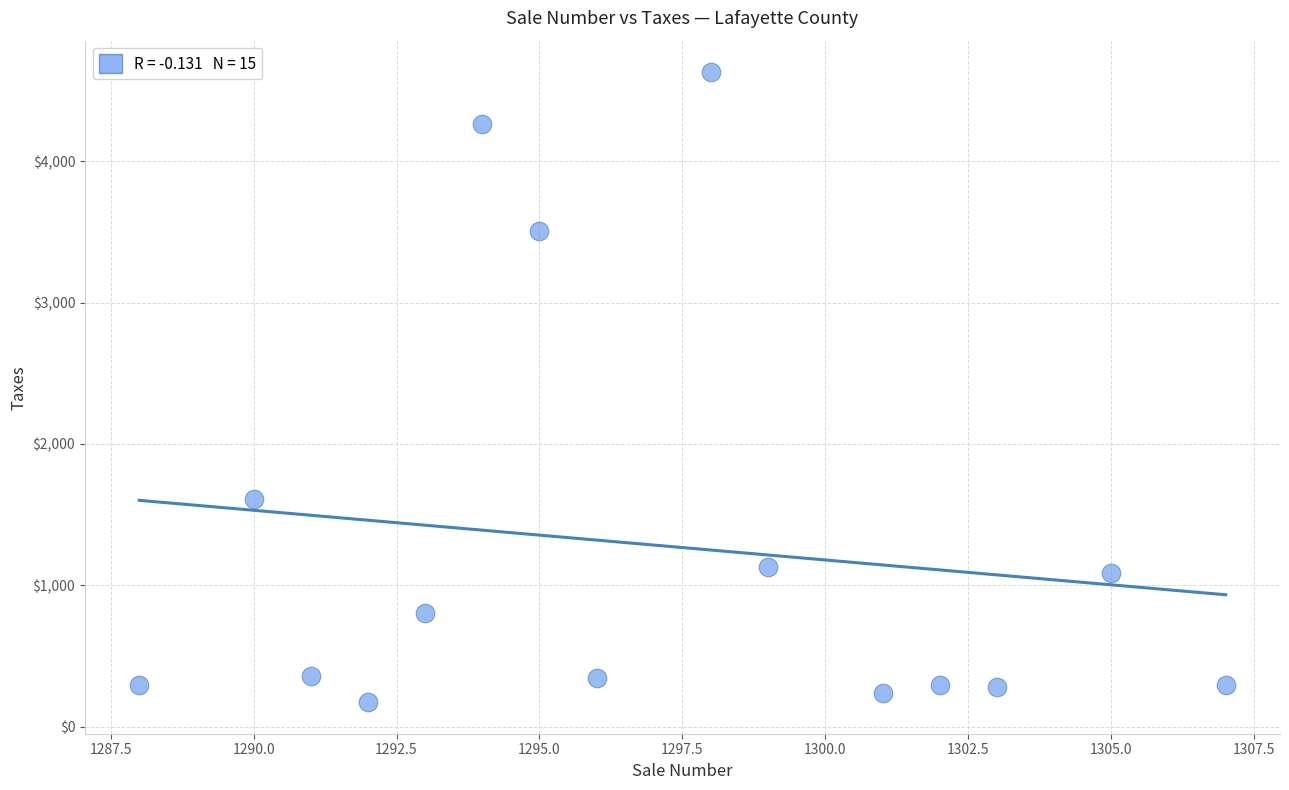

What Y value in the scatter plot is closest to 2400?

1609.9